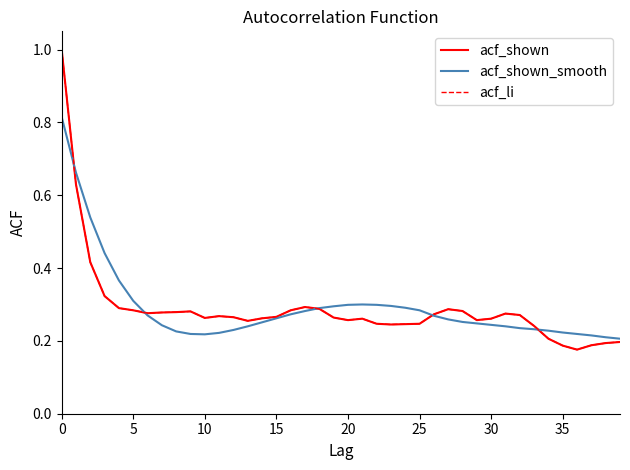

Does the chart have visible grid lines?

No